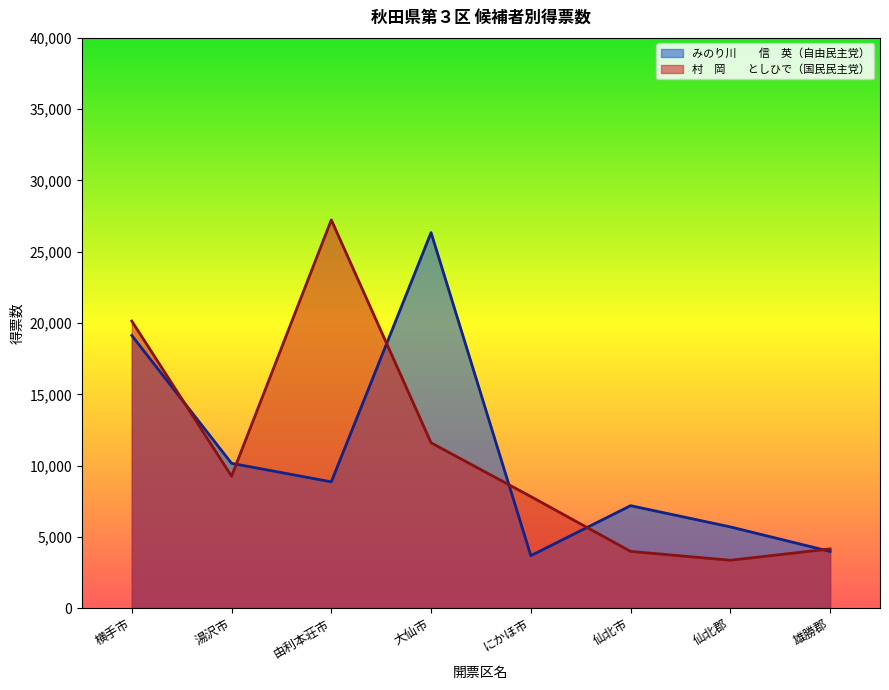

At which label does 村　岡　　としひで（国民民主党） first exceed 9259?

横手市